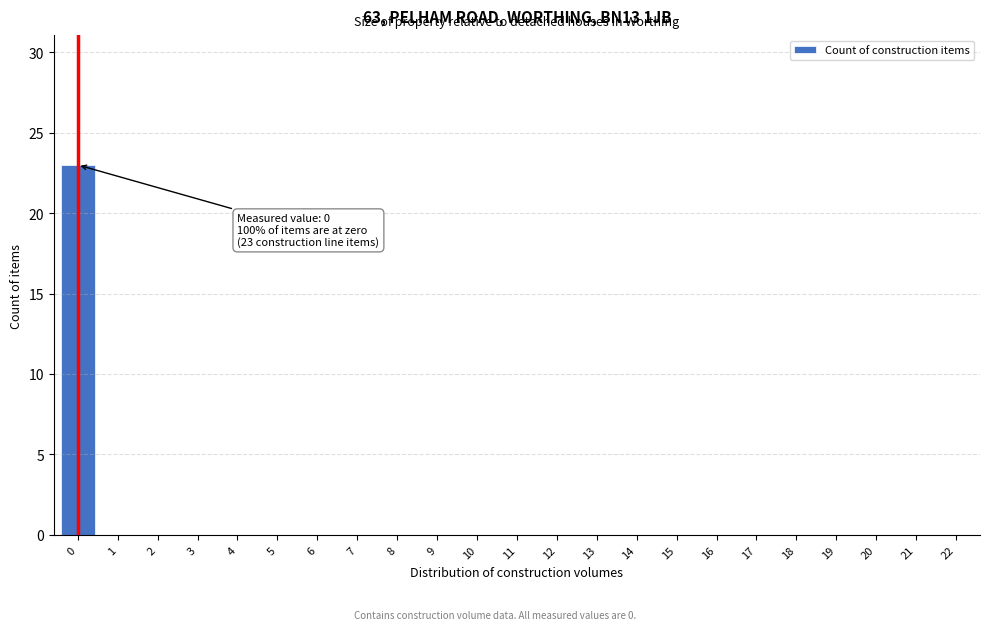

Reading right to left, transcribe all the data shown in this chart.

22=0	21=0	20=0	19=0	18=0	17=0	16=0	15=0	14=0	13=0	12=0	11=0	10=0	9=0	8=0	7=0	6=0	5=0	4=0	3=0	2=0	1=0	0=23